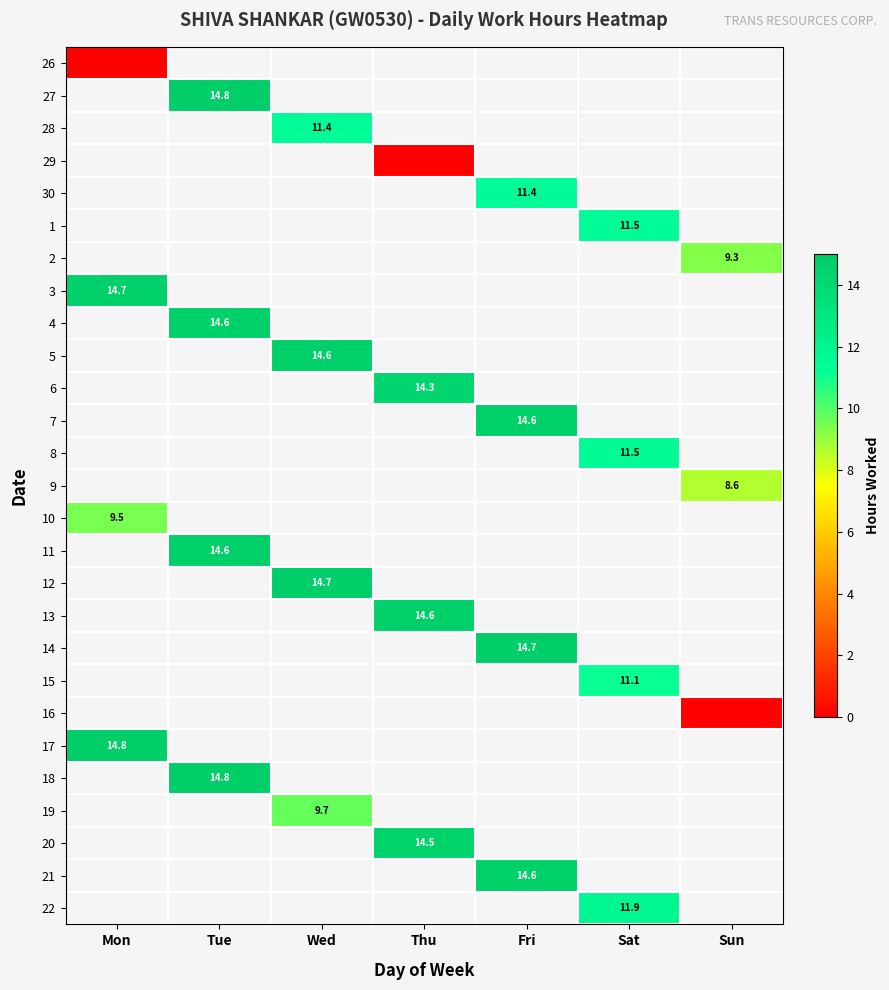

Which label corresponds to the smallest value in the chart?

Mon